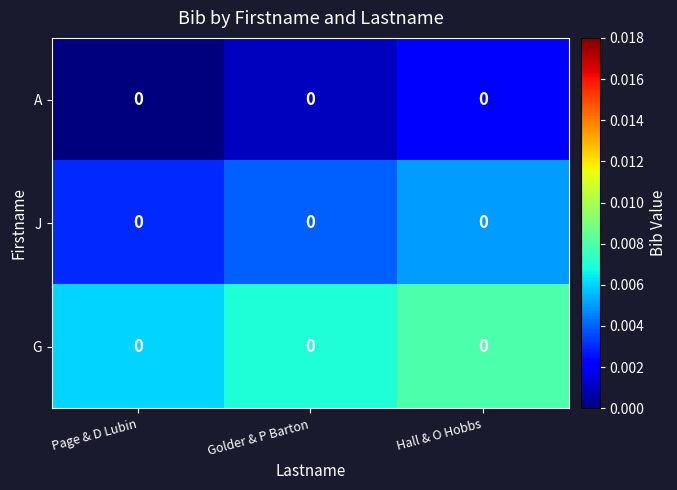

How many categories are shown in the chart?

3